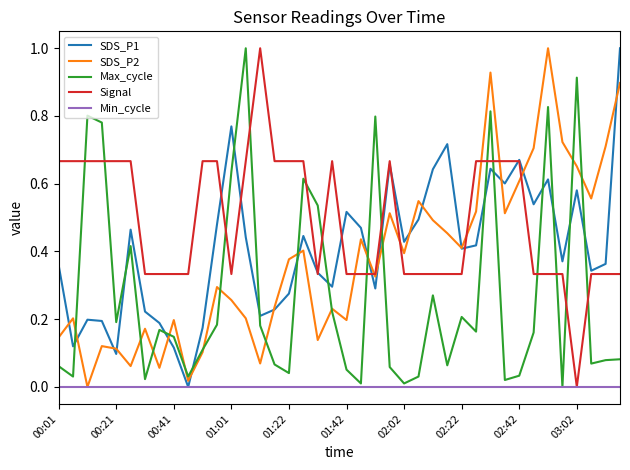

True or false: Signal and Max_cycle intersect in this chart.

True